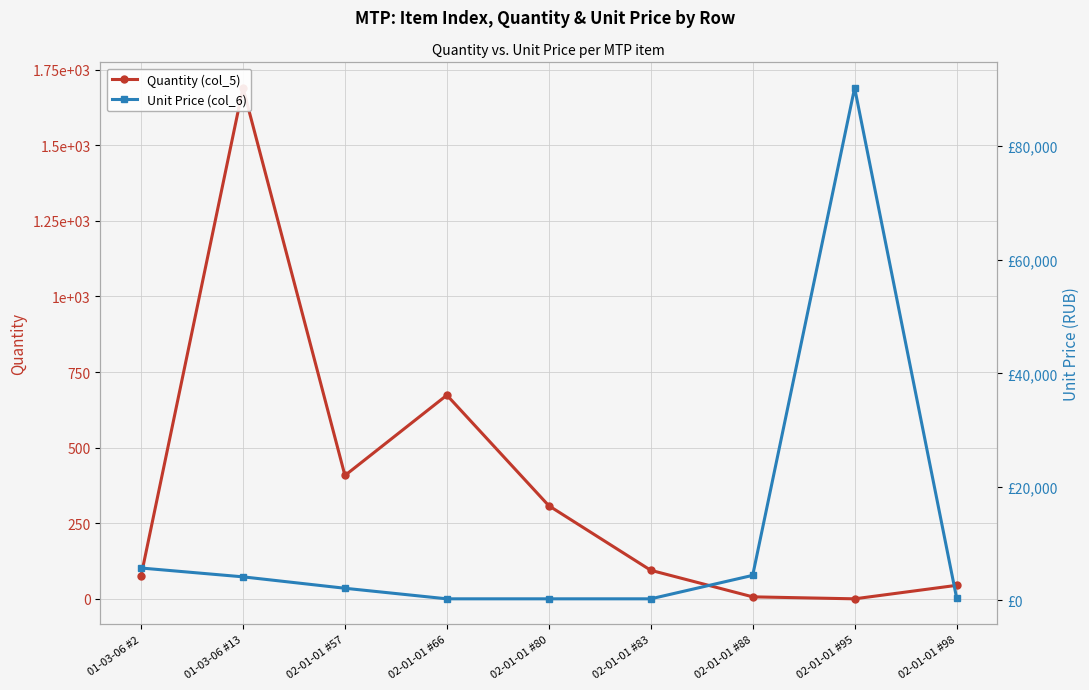

Between 02-01-01 #66 and 02-01-01 #83, which series saw the biggest shift?

Quantity (col_5)